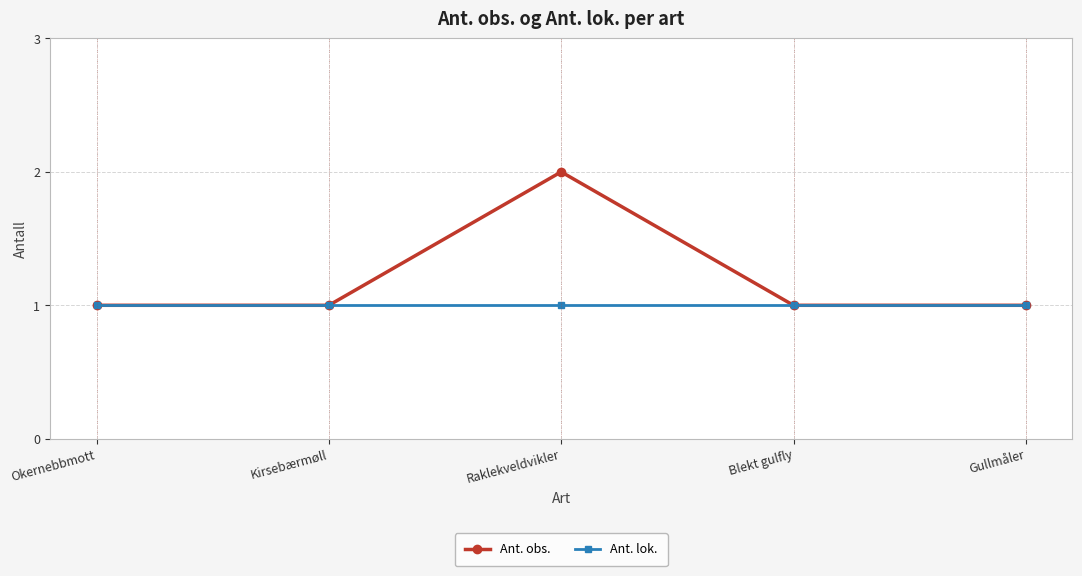

What is the maximum value shown in the chart?

2